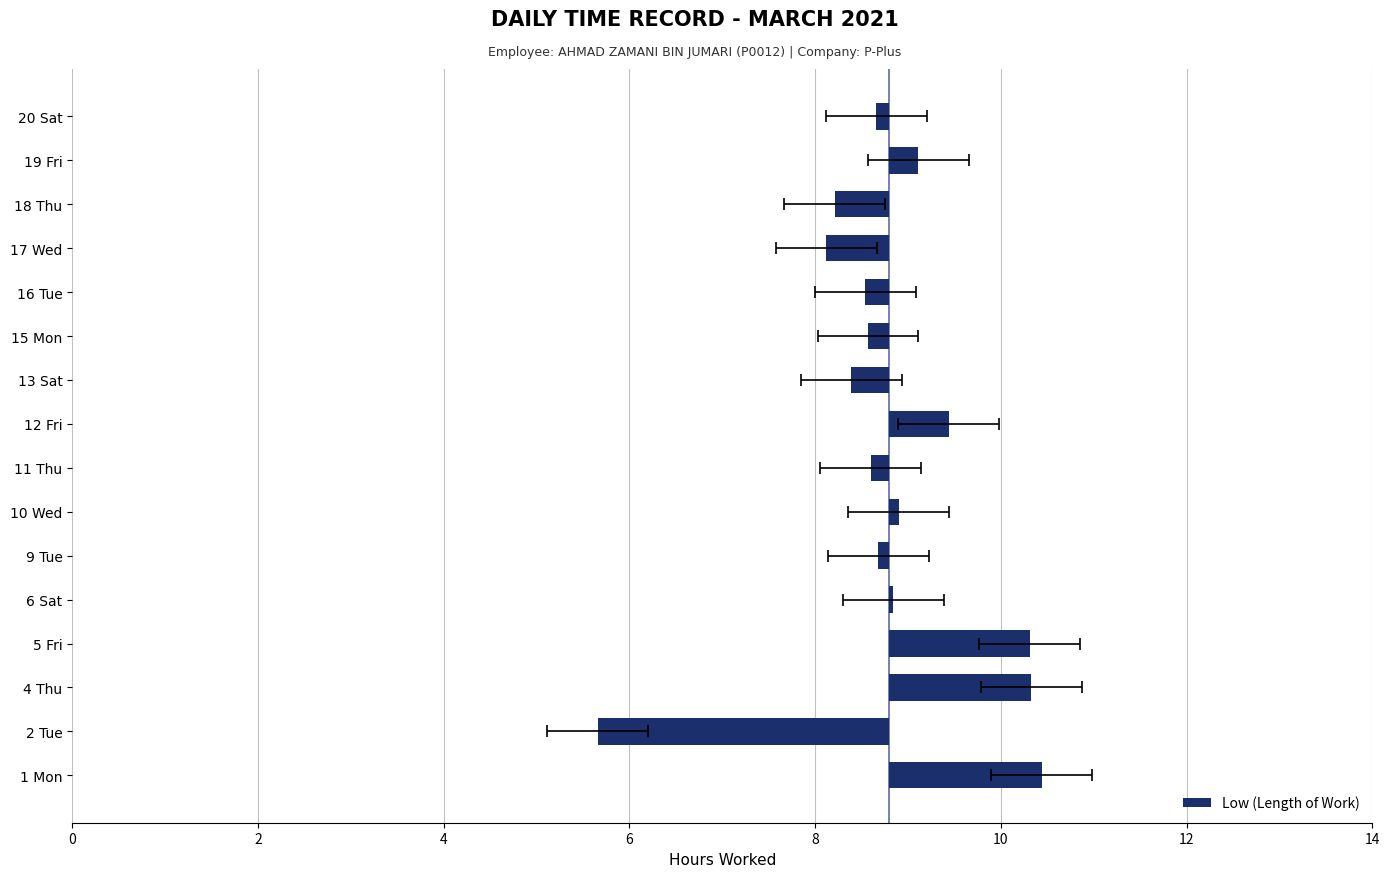

What is the label of the 6th bar from the right?

15 Mon